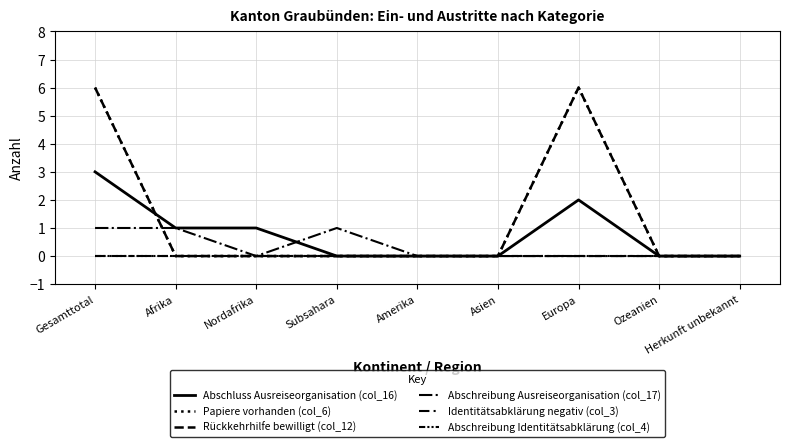

In Rückkehrhilfe bewilligt (col_12), how many points are higher than both neighbors (excluding endpoints)?

1